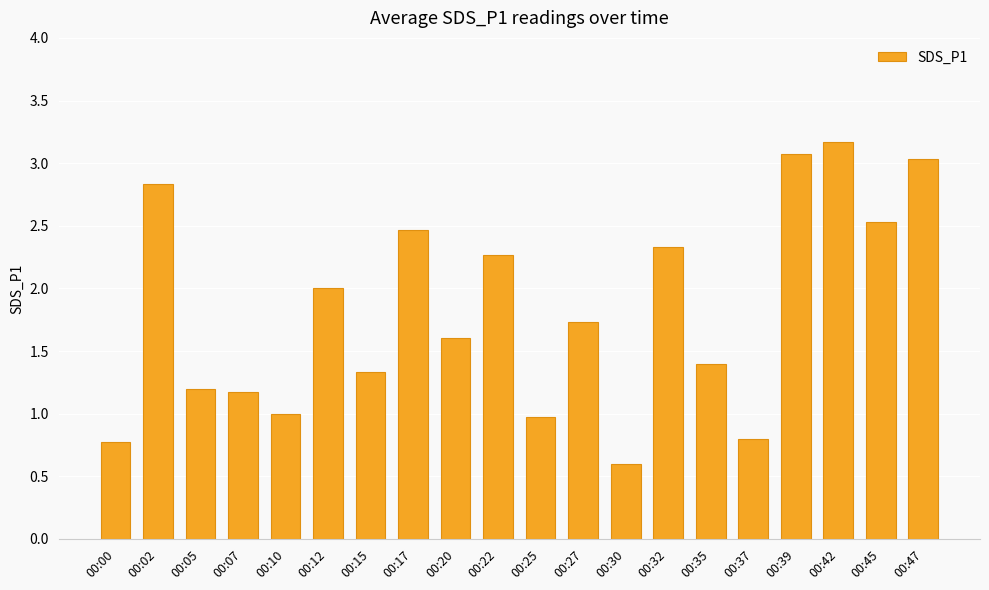

What is the difference between the values at 00:45 and 00:17?

0.1